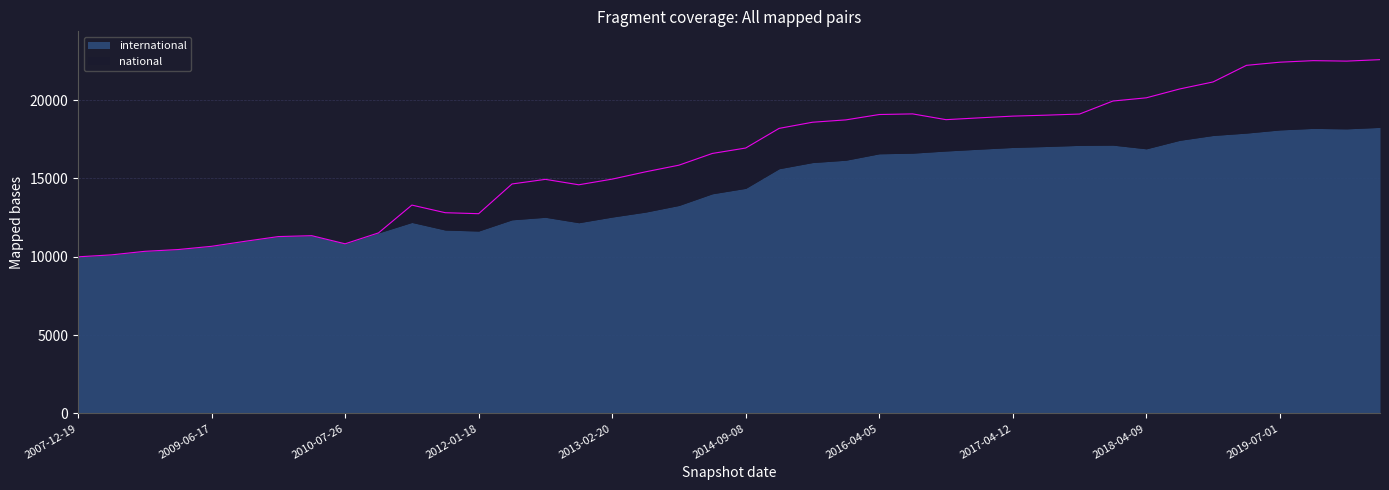

Reading left to right, extract all data points from this chart.

2007-12-19=9997	2008-04-01=10122	2008-10-10=10348	2009-04-06=10462	2009-06-17=10668	2009-09-25=10987	2009-12-16=11289	2010-04-01=11347	2010-07-26=10828	2010-11-17=11524	2011-06-10=13298	2011-09-05=12812	2012-01-18=12749	2012-07-13=14646	2012-10-31=14940	2012-12-11=14594	2013-02-20=14955	2013-05-21=15421	2013-09-10=15845	2014-03-28=16593	2014-09-08=16940	2015-04-09=18192	2015-10-01=18585	2016-01-04=18735	2016-04-05=19077	2016-07-04=19117	2016-10-07=18749	2016-12-27=18865	2017-04-12=18975	2017-07-24=19036	2017-10-12=19108	2017-12-22=19938	2018-04-09=20143	2018-09-28=20708	2019-01-01=21156	2019-04-06=22215	2019-07-01=22416	2019-10-09=22515	2020-01-01=22485	2020-04-01=22579